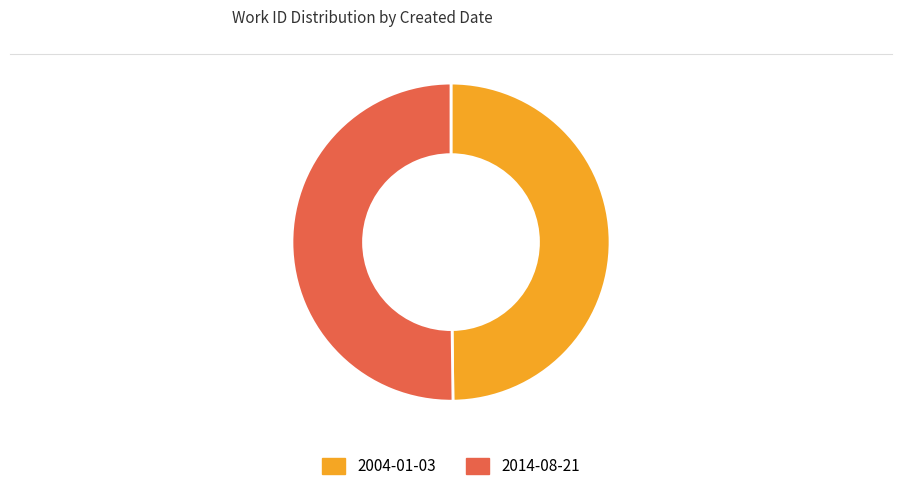

How many segments does this pie chart have?

2